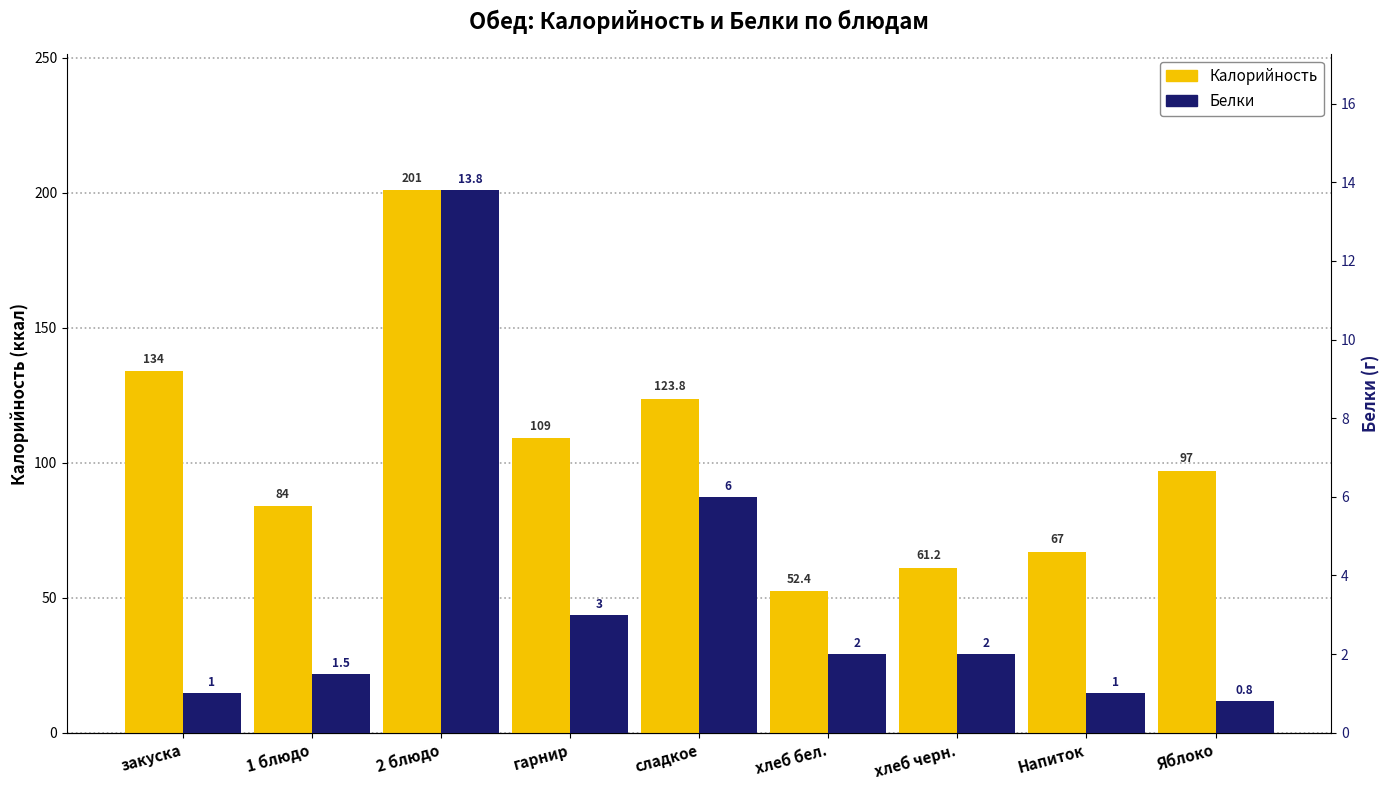

Where does the Калорийность series first go above 97?

закуска